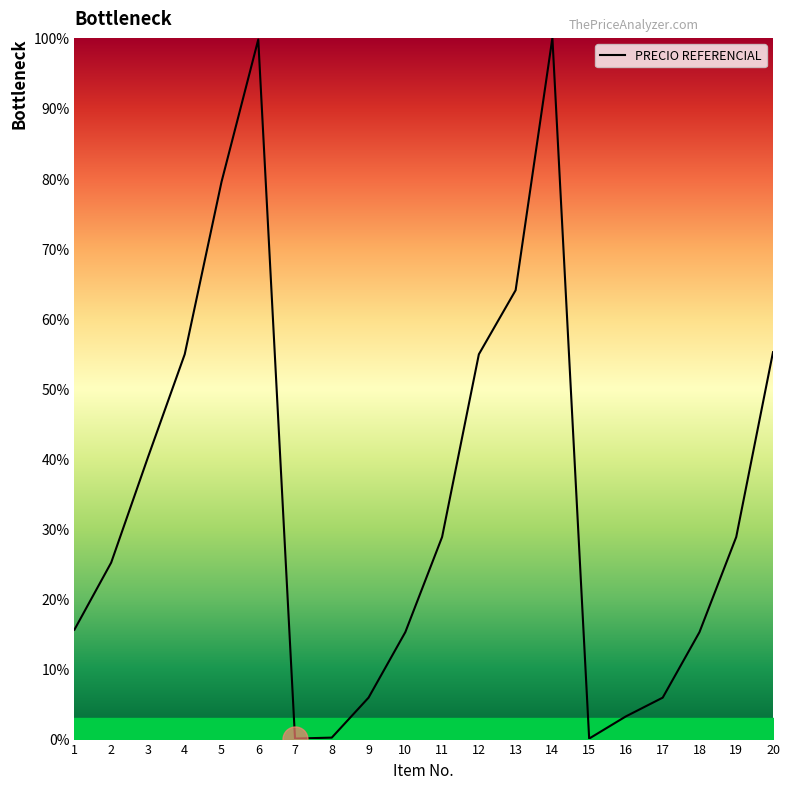

At which category does the data reach its first local peak?

6